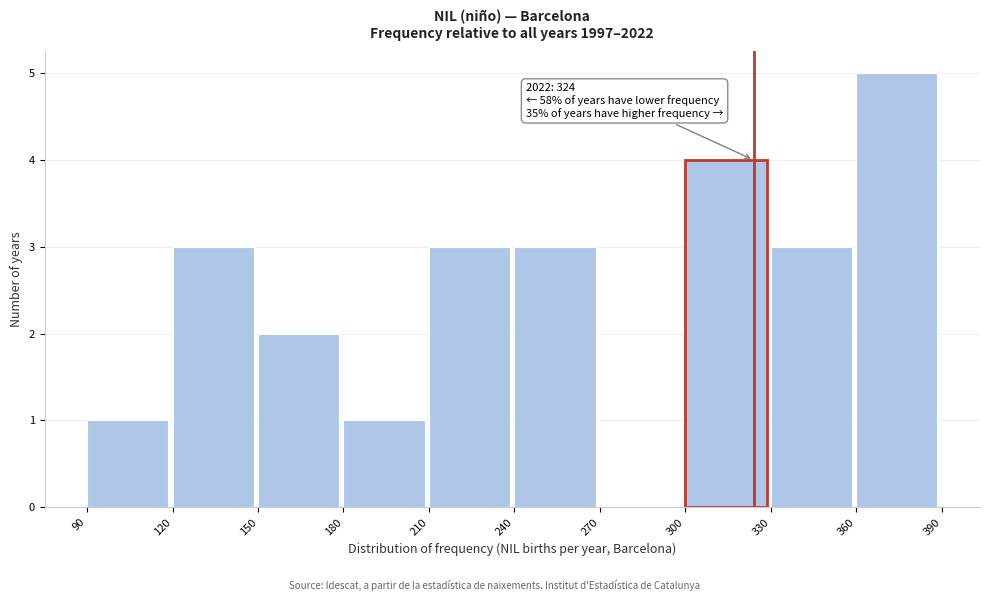

Over which range of the x-axis is the bar tallest?

360 to 390